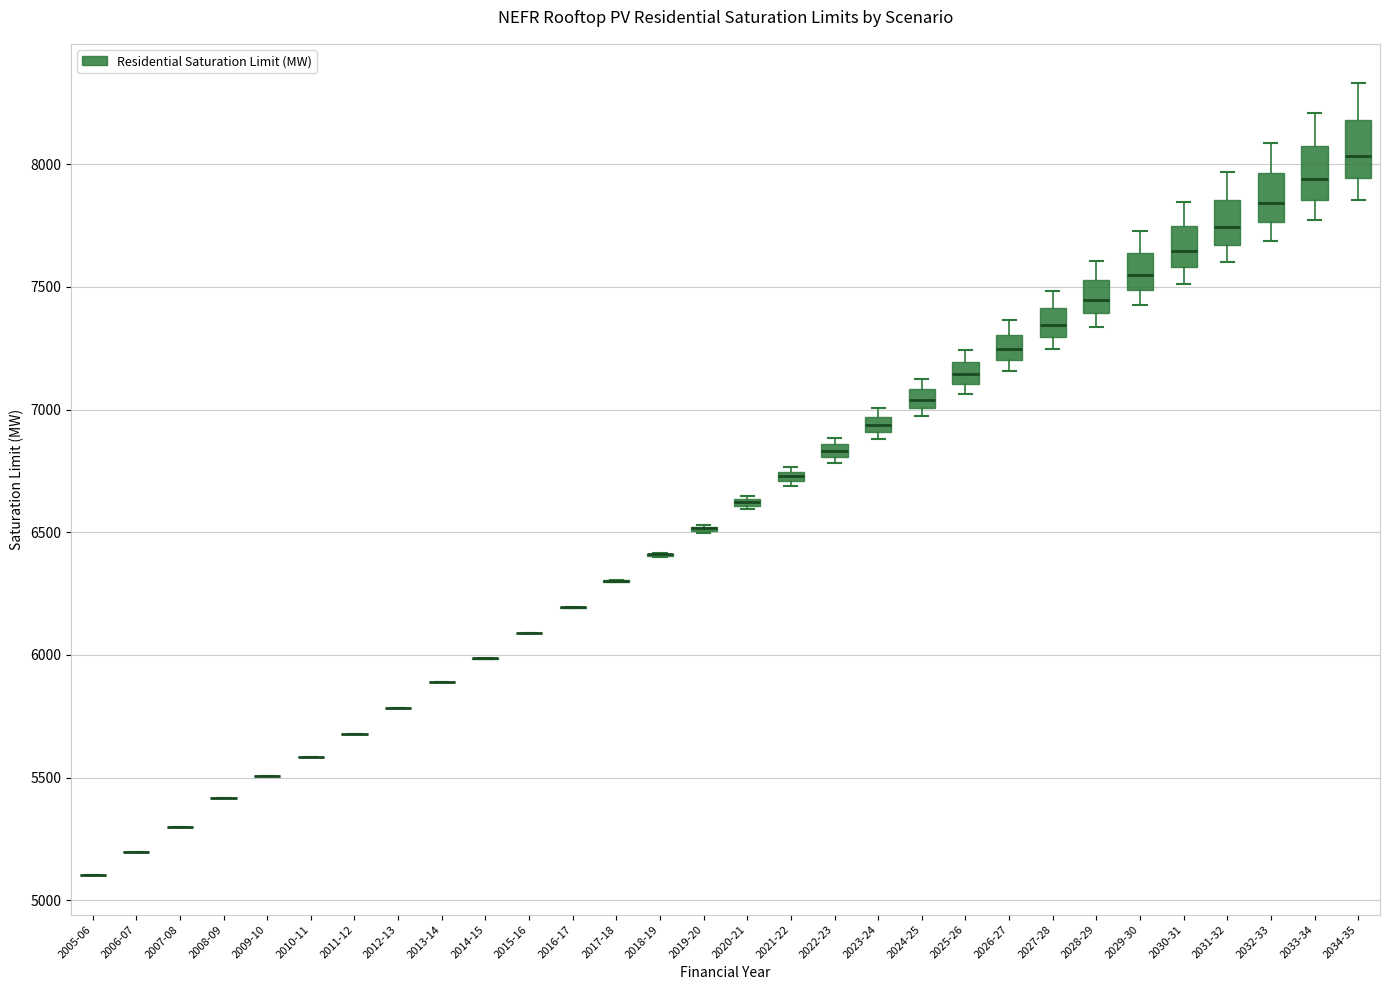

Where is the lower edge of the box for 2032-33 on the y-axis? The values are not printed on the chart, so give them approximately, as read against the axis.

7750